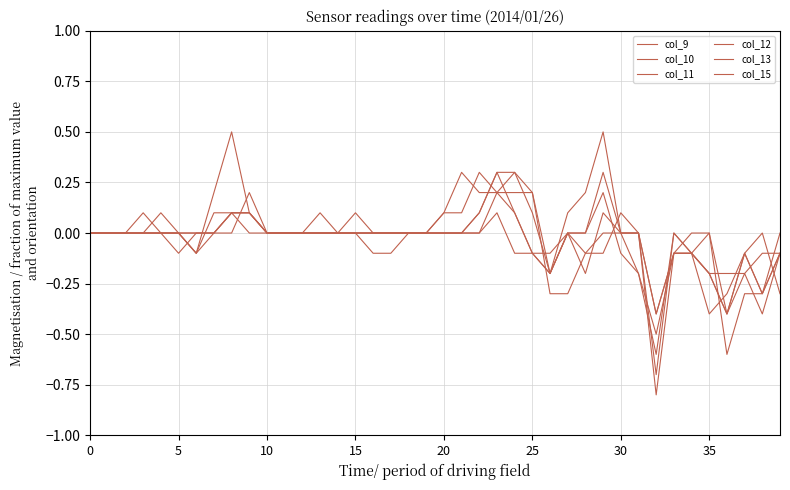

Which series has the widest spread of values?

col_12